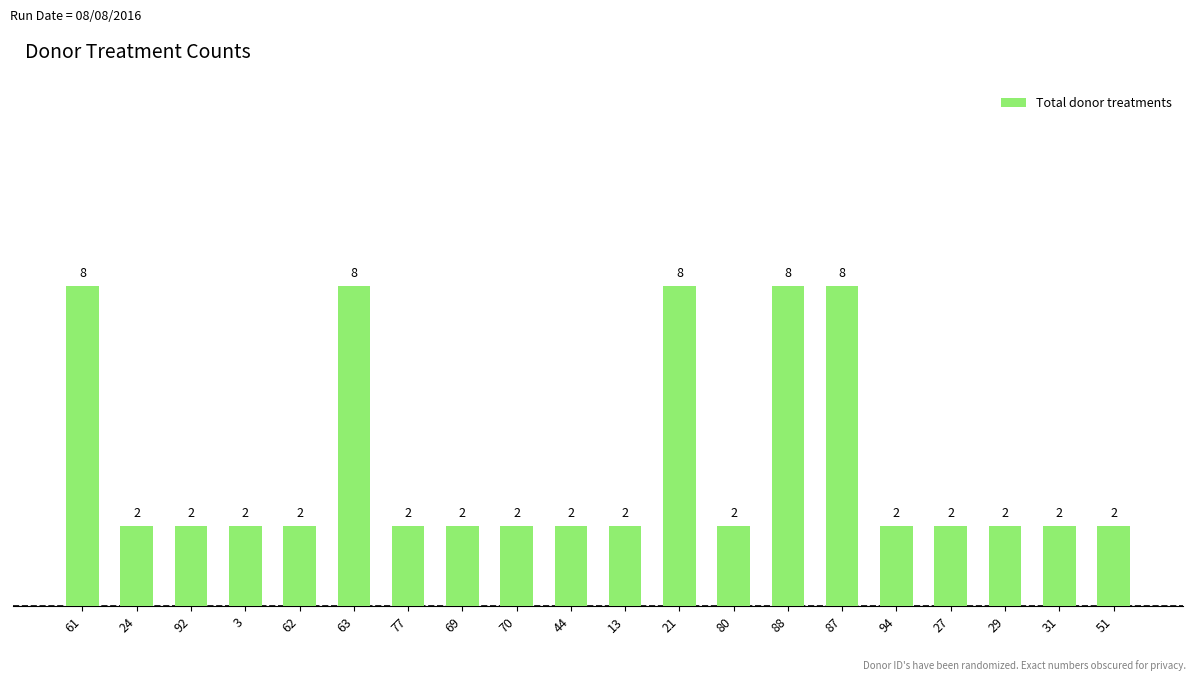

What is the label of the 20th bar from the right?

61